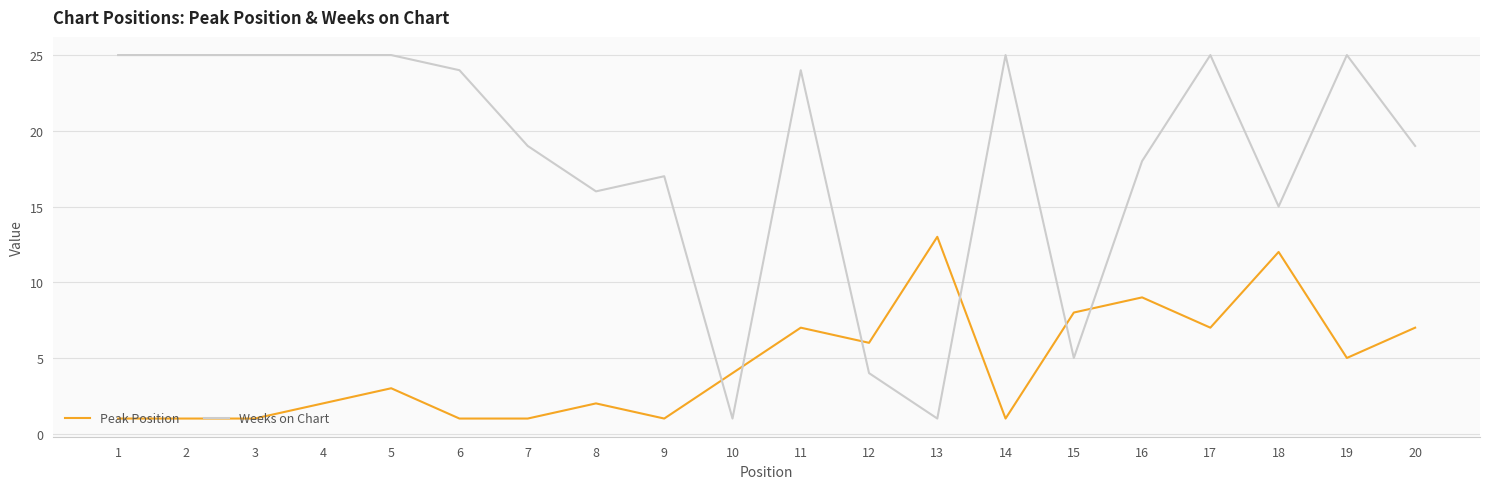

What are all the series names shown in the legend?

Peak Position, Weeks on Chart